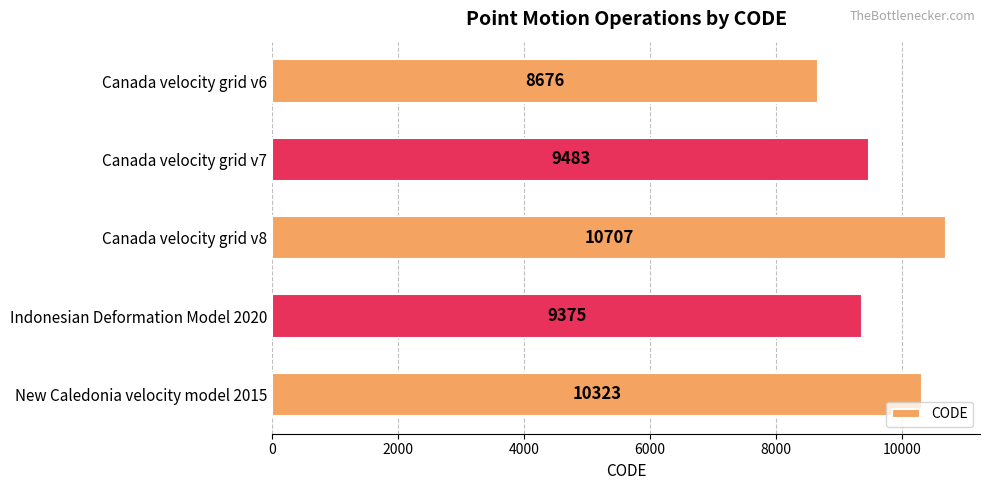

Count the number of data series in this chart.

1